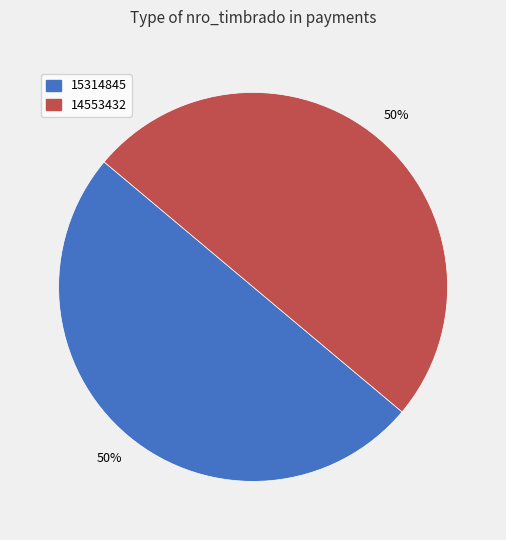

Is it true that 15314845 is 50% of the pie?

True